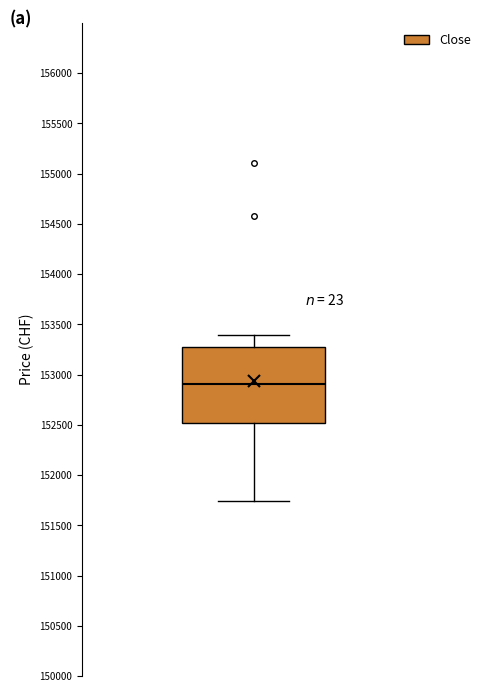

Where does the median line of the box sit on the y-axis? The values are not printed on the chart, so give them approximately, as read against the axis.

152900